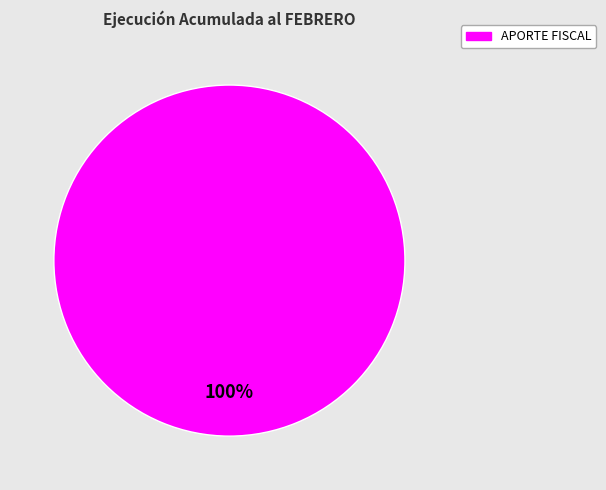

Is it true that APORTE FISCAL is 100% of the pie?

True